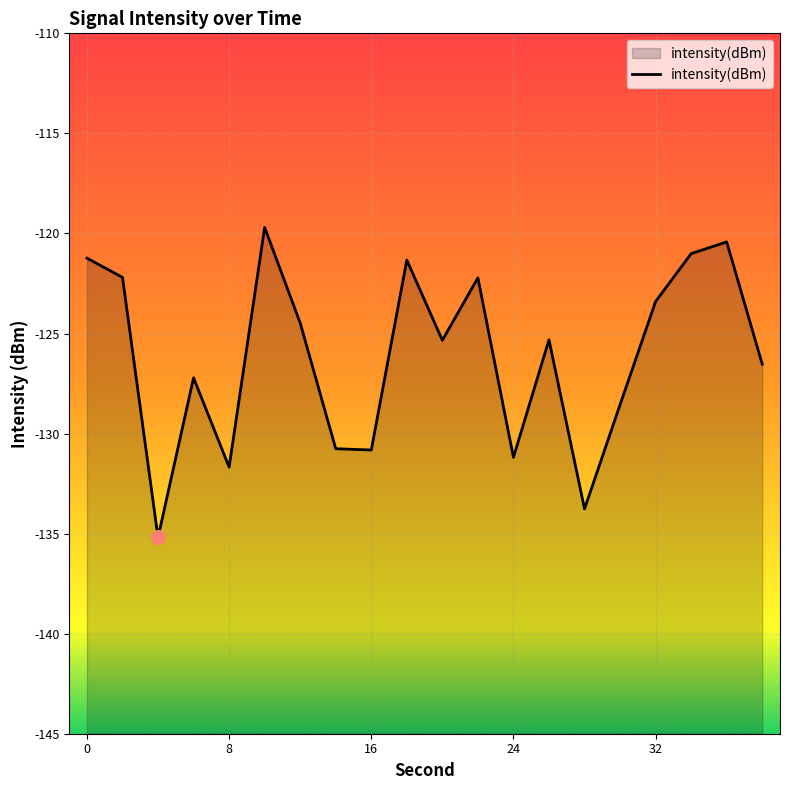

What value does the data have at 8?

-131.7